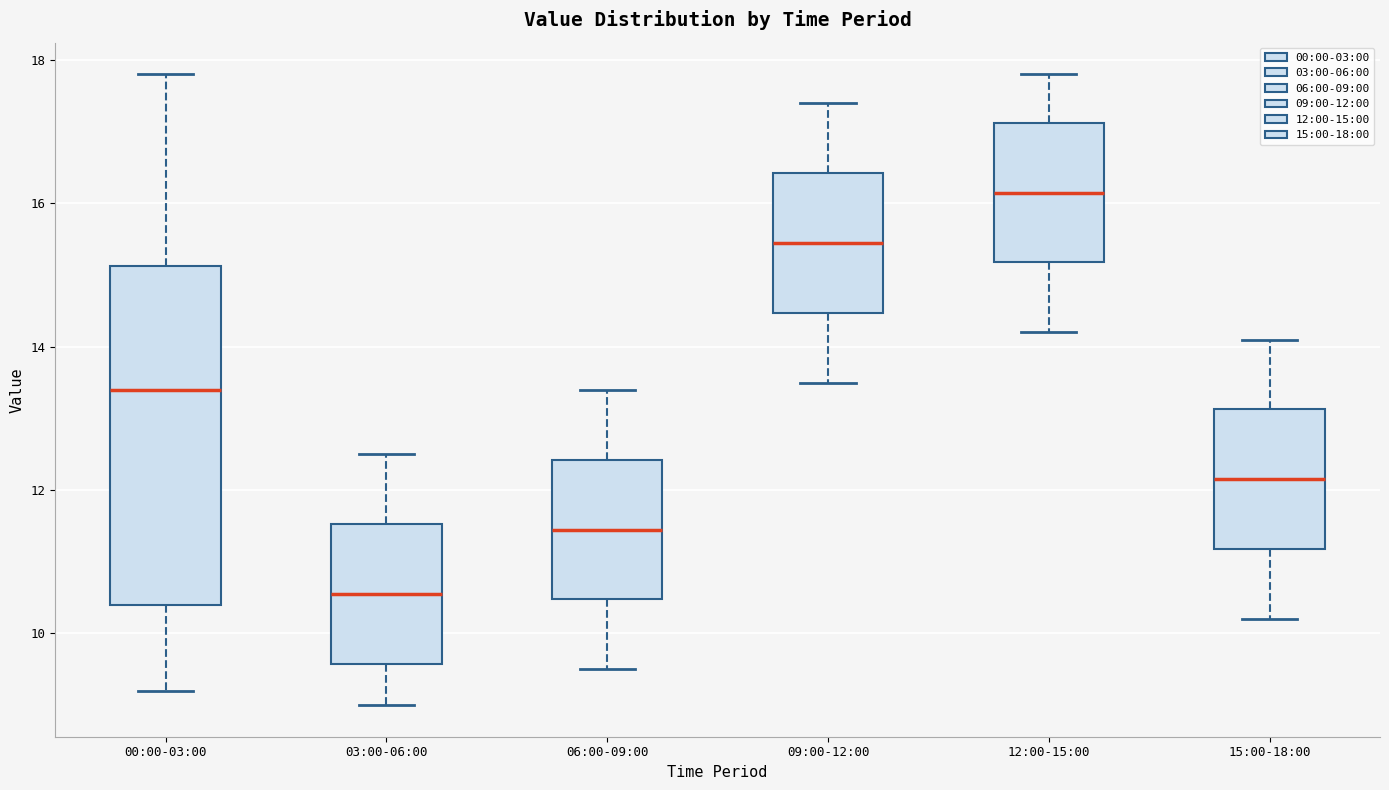

Where is the upper edge of the box for 06:00-09:00 on the y-axis? The values are not printed on the chart, so give them approximately, as read against the axis.

12.4